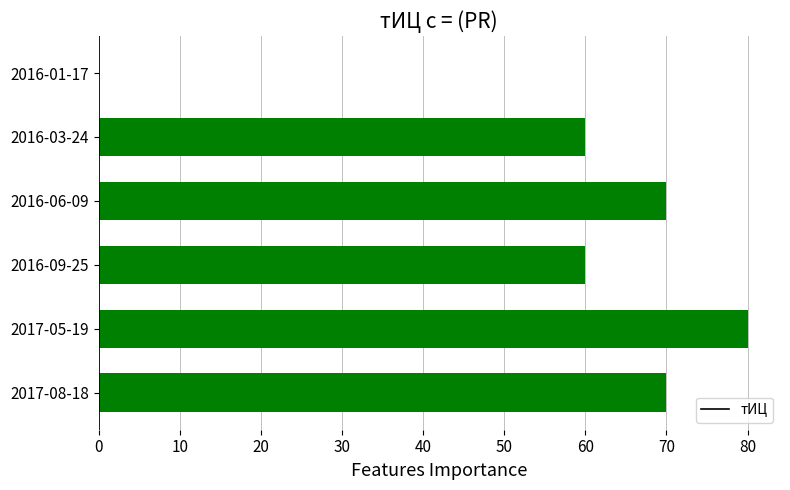

What is the sum of all values?

340